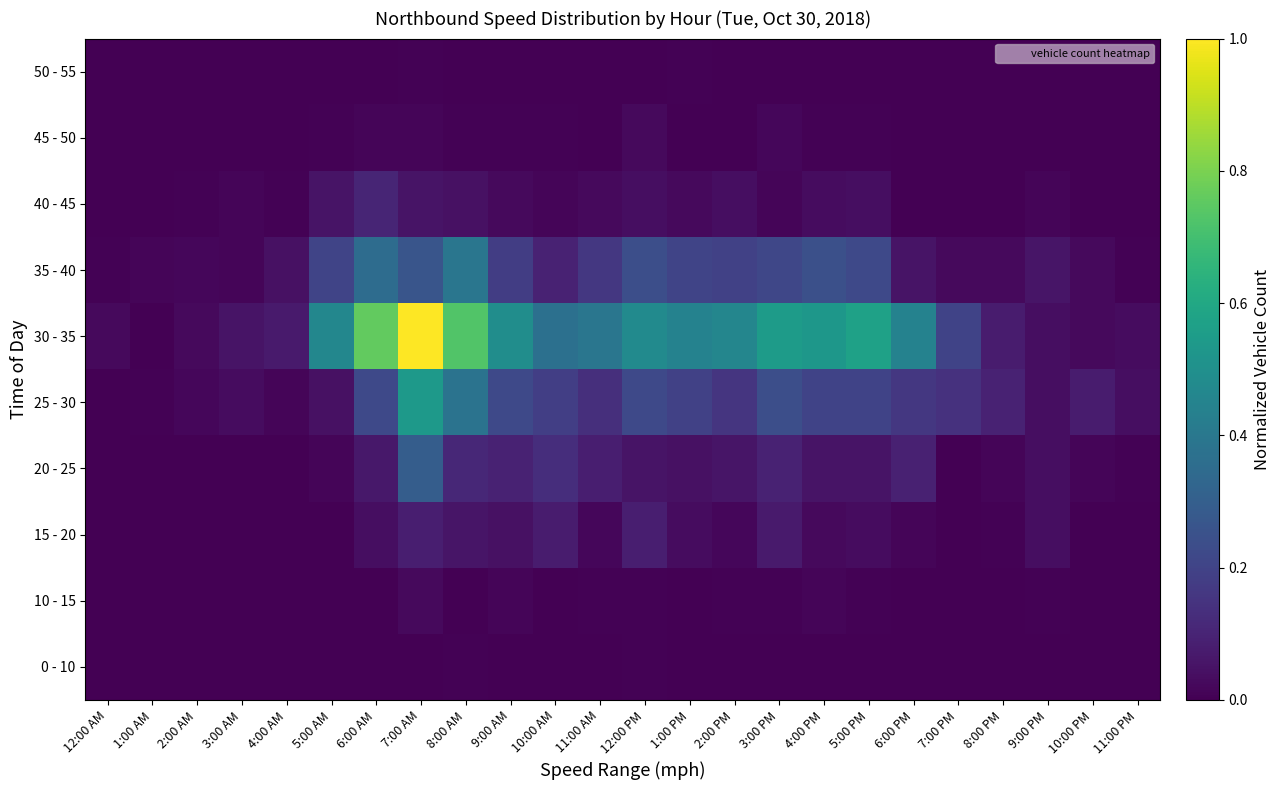

At which category does the chart reach its peak across all series?

7:00 AM